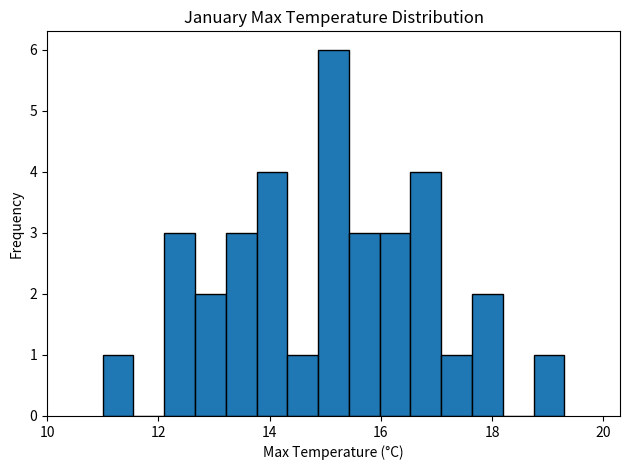

Read against the x-axis, roughly where is the centre of the tallest bar?

15.2